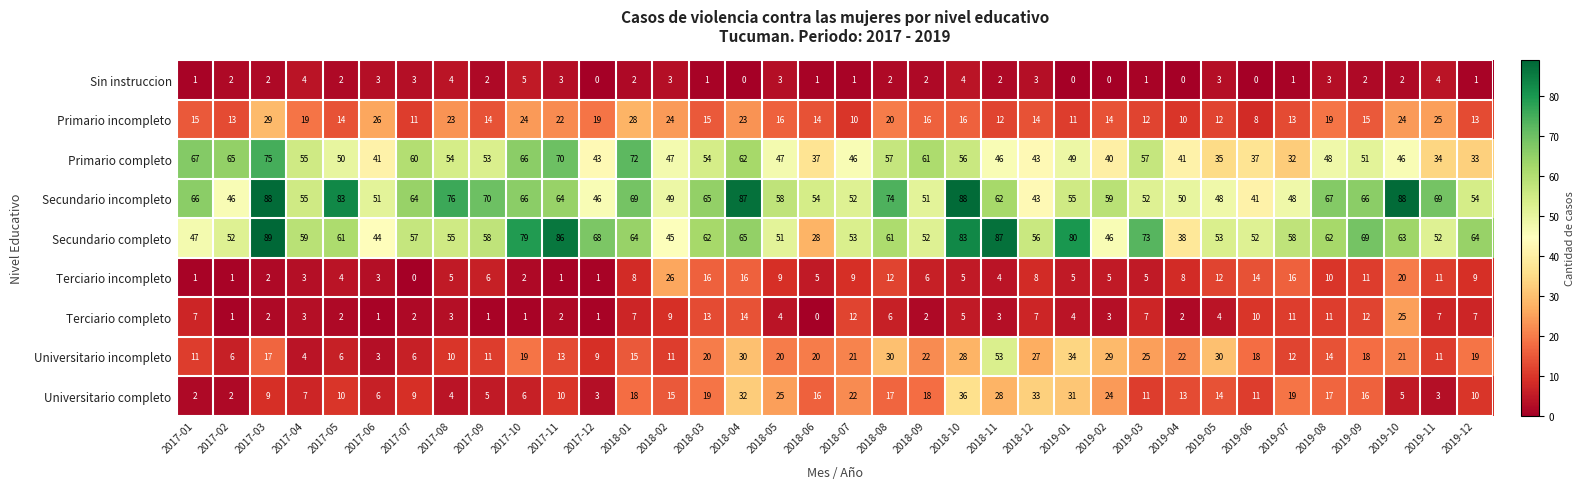

Which series has the largest total across all categories?

Secundario incompleto